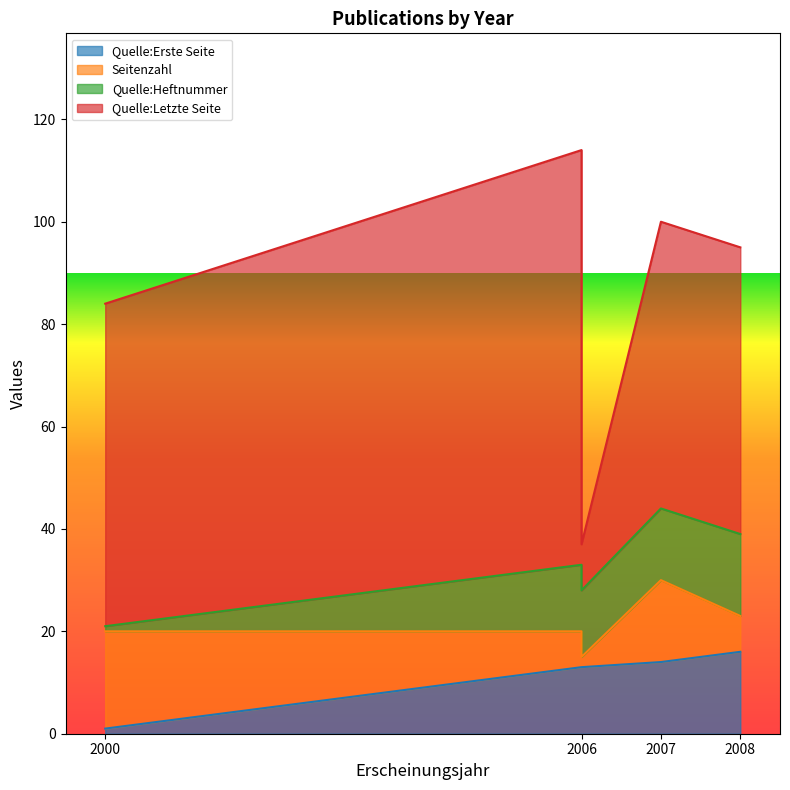

At how many categories does at least one series exceed 52?

4